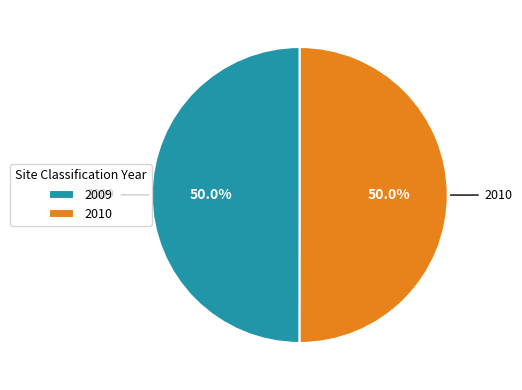

The 2009 slice represents 64% of the pie. True or false?

False